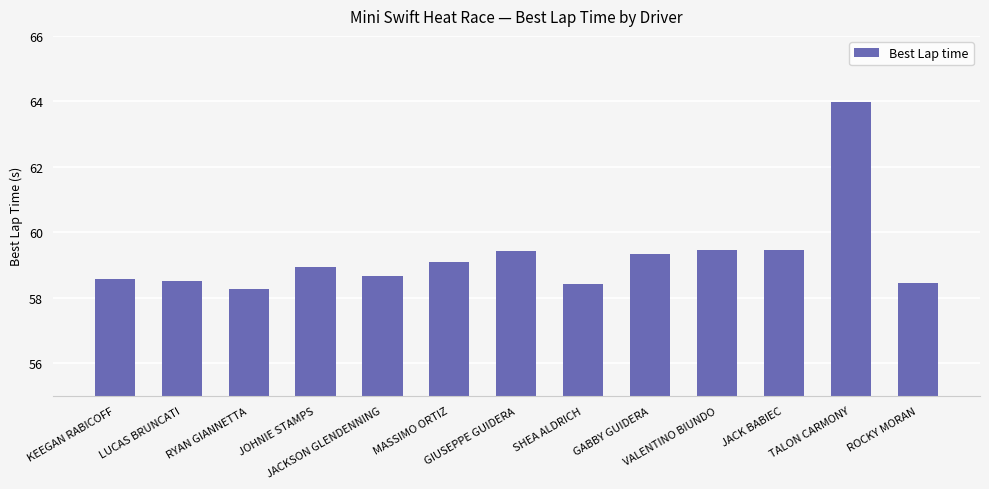

What is the average value?

59.3